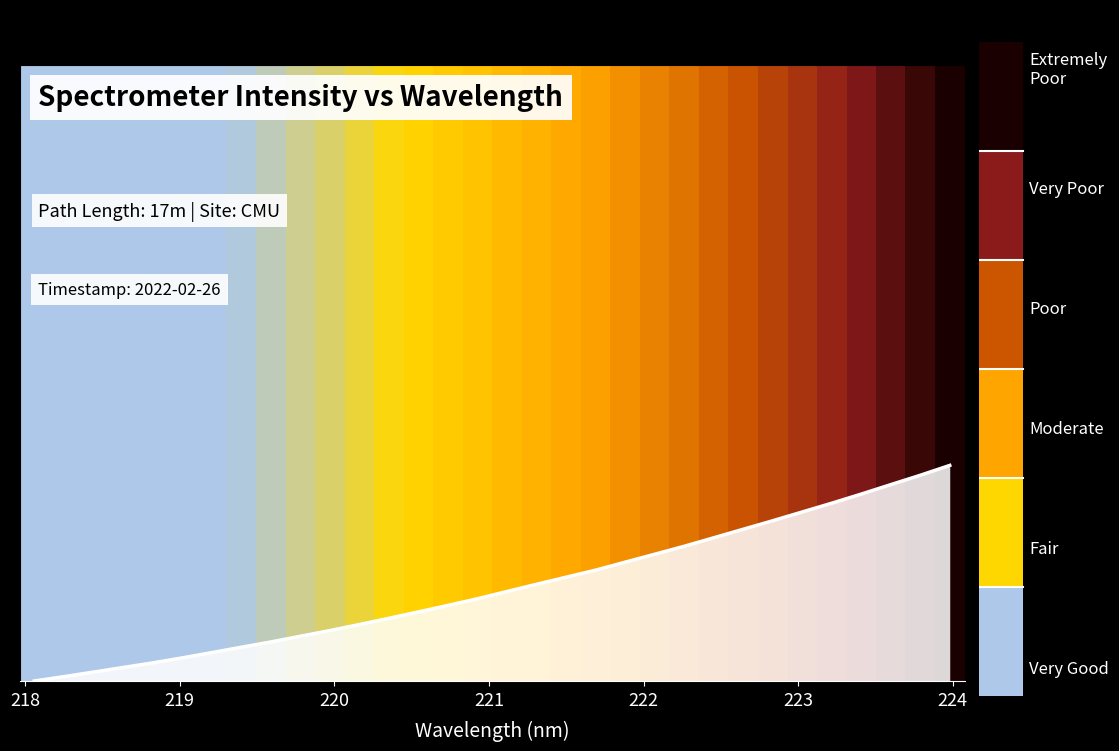

What is the value of the 9th point from the left?

227.5